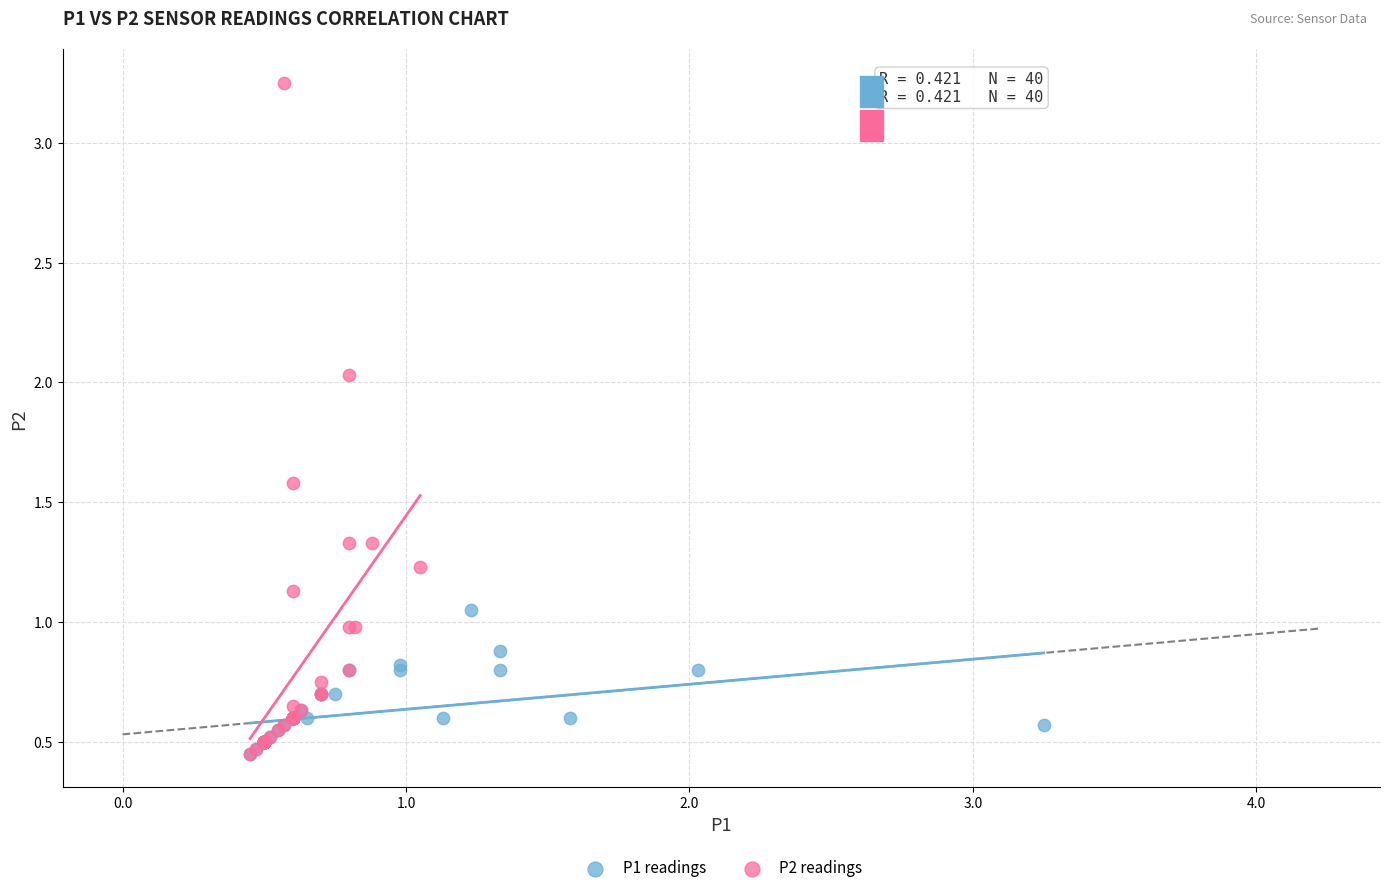

Which series contains the highest Y value?

P2 readings